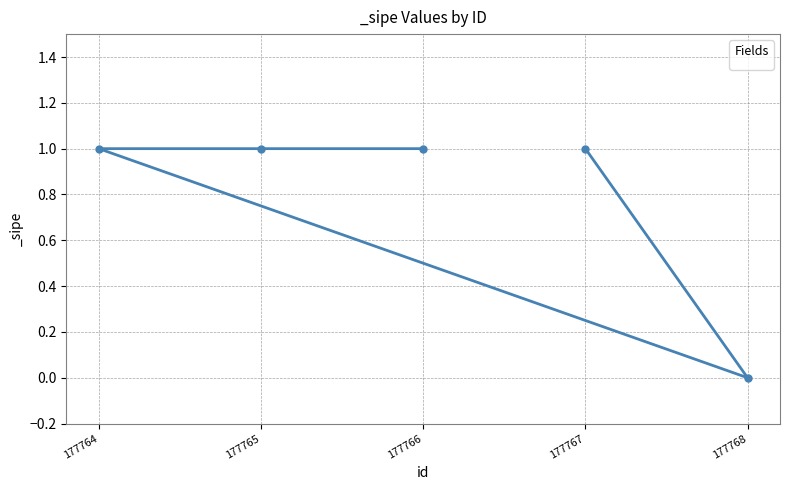

Is it true that the value at 177768 is -1?

False